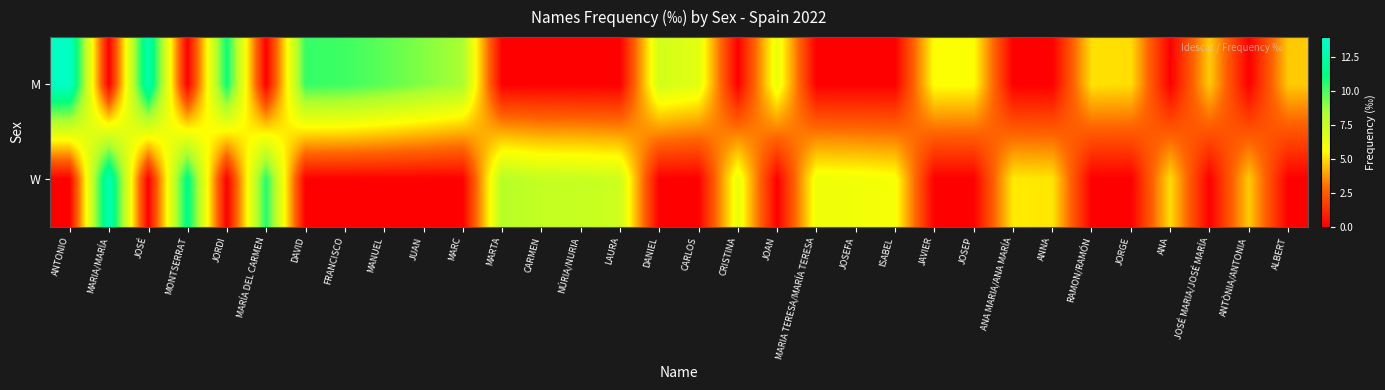

Which label corresponds to the smallest value in the chart?

MARIA/MARÍA